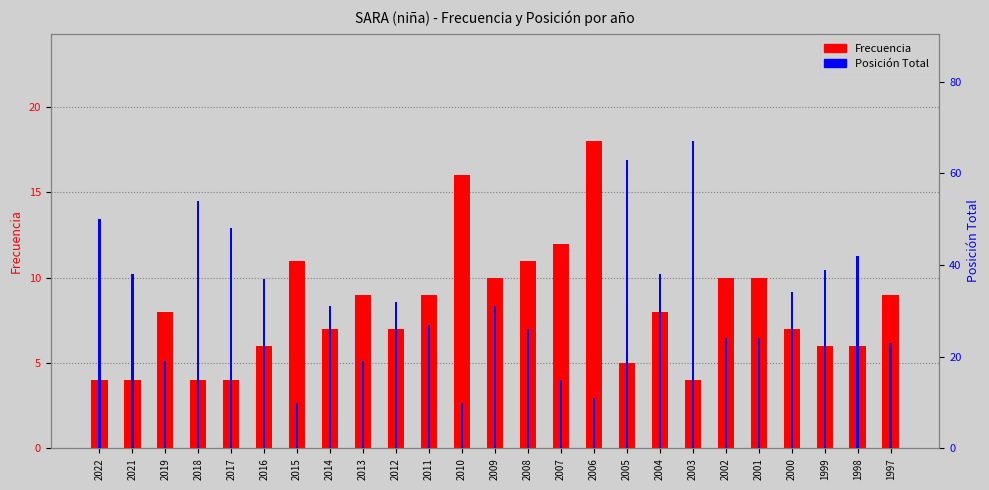

How many data points in Posición Total are less than 31?

11